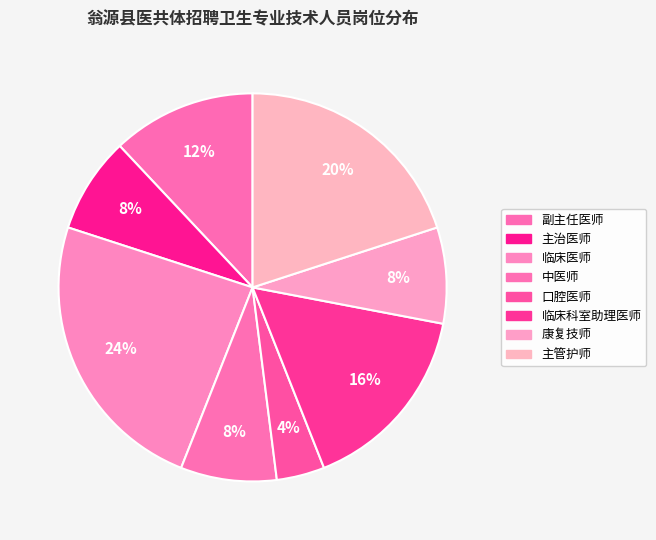

How many segments does this pie chart have?

8